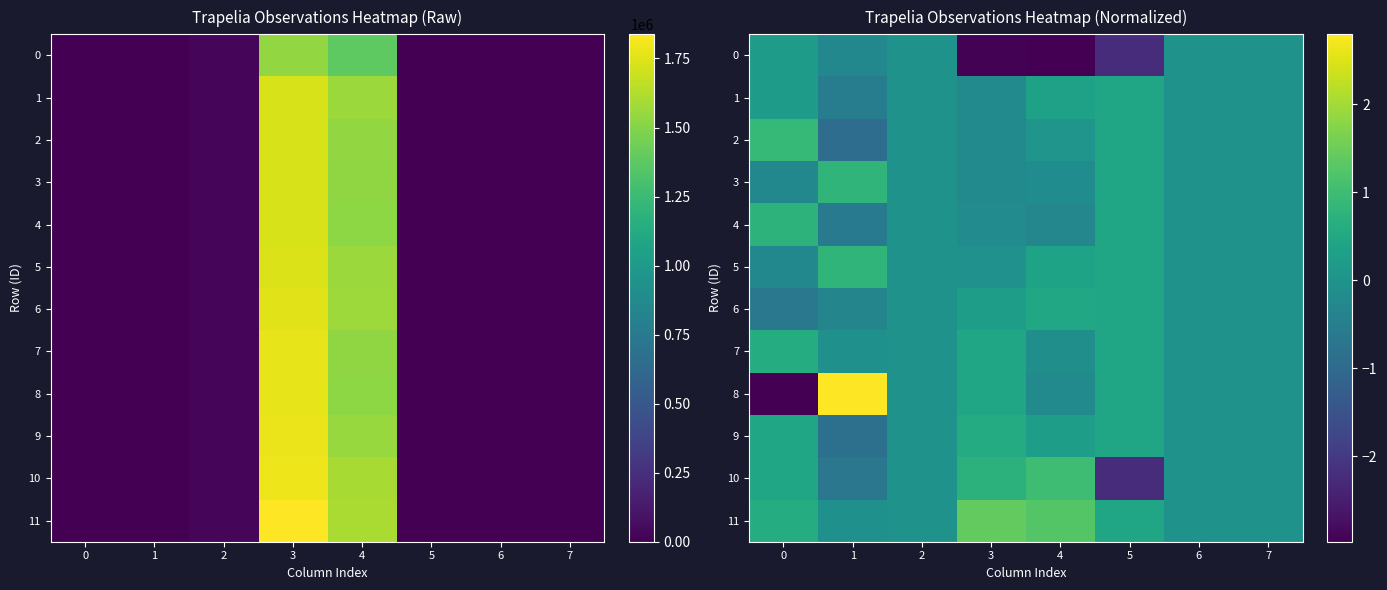

The value of 6 at 3 is 0.2. True or false?

True